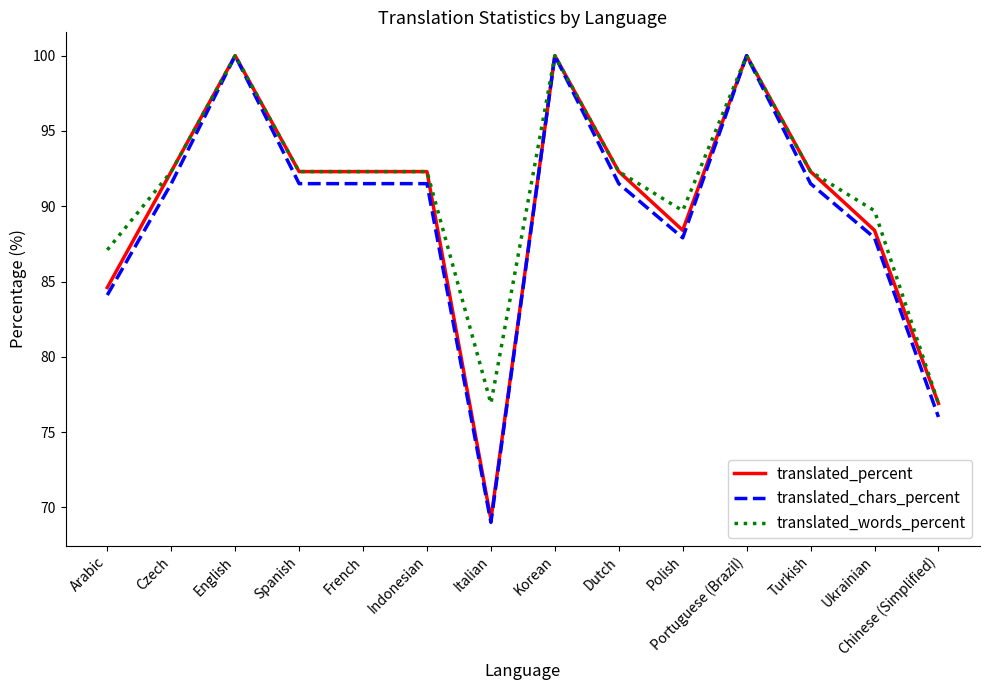

Is the value of translated_percent at Indonesian greater than the value of translated_chars_percent at Polish?

Yes